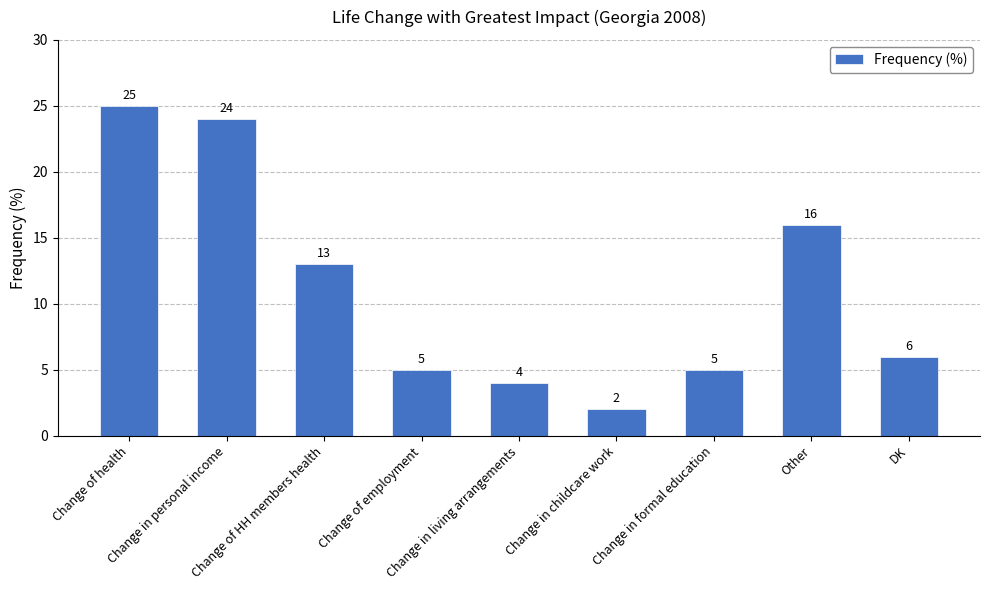

Are the bars grouped side by side (vs. stacked)?

No